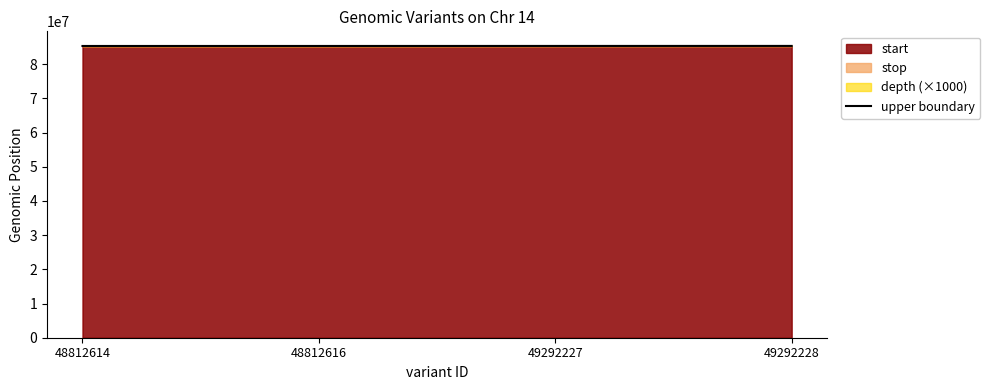

Which label corresponds to the smallest value in the chart?

48812614